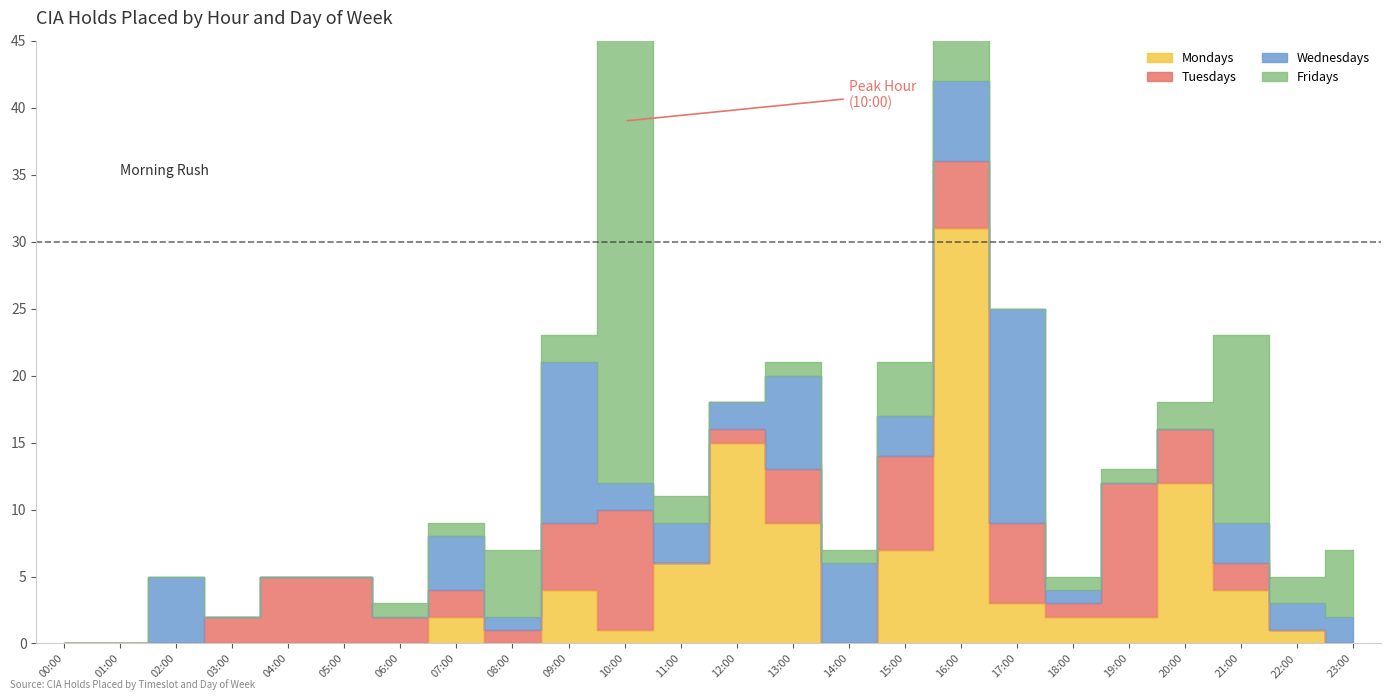

What are all the series names shown in the legend?

Mondays, Tuesdays, Wednesdays, Fridays